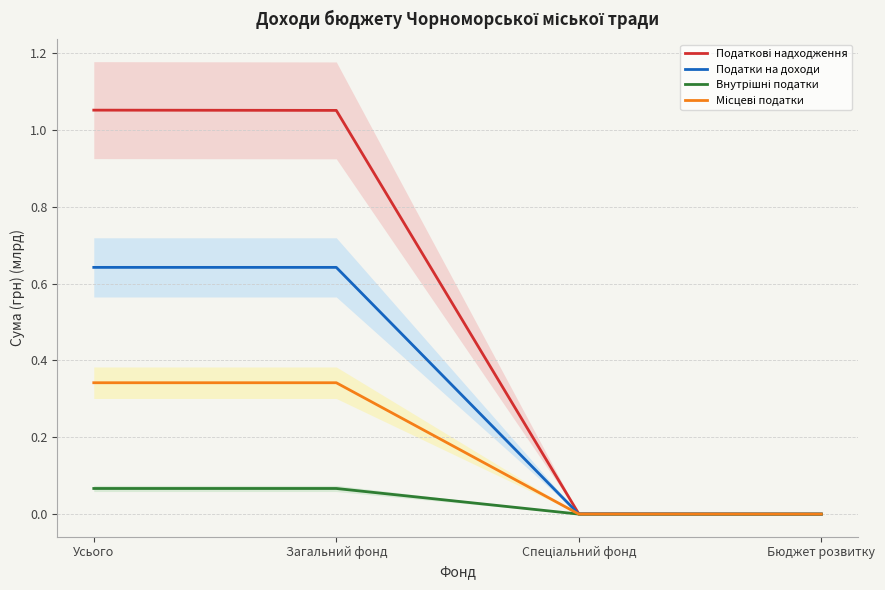

What is the maximum value for Податки на доходи?

0.6